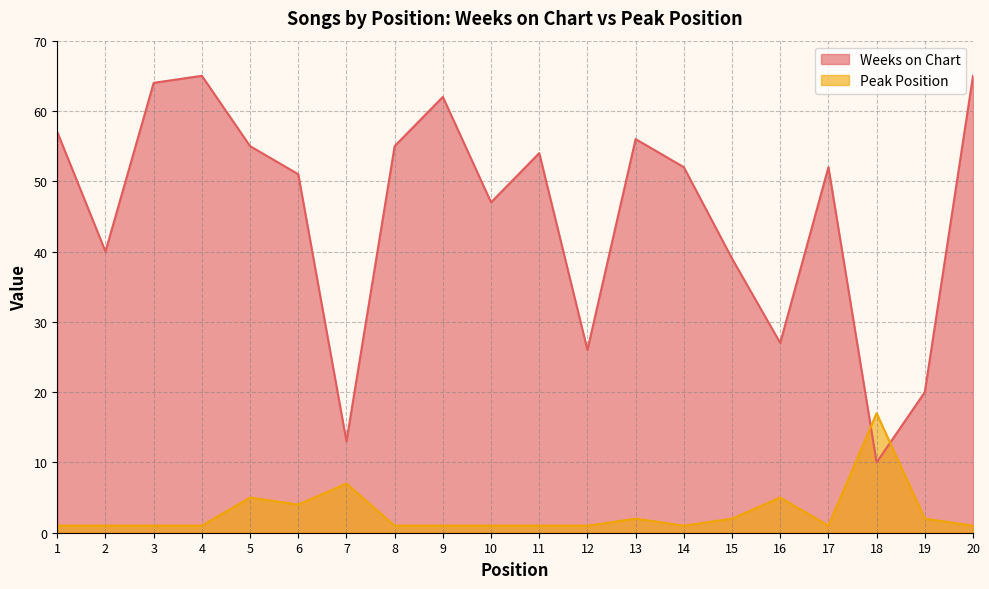

What is the lowest value of the Weeks on Chart series?

10